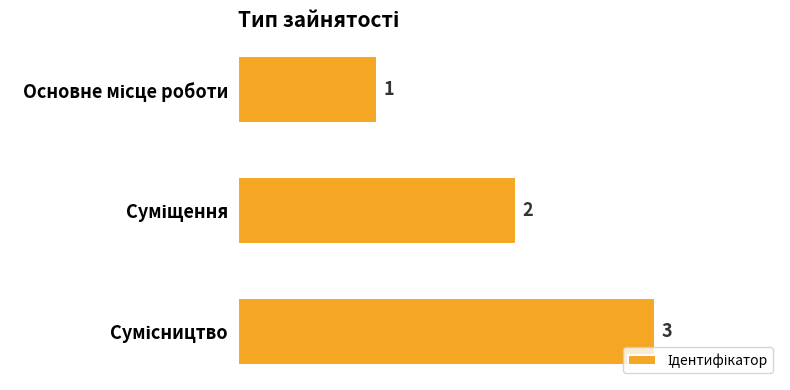

How many series are shown in this chart?

1